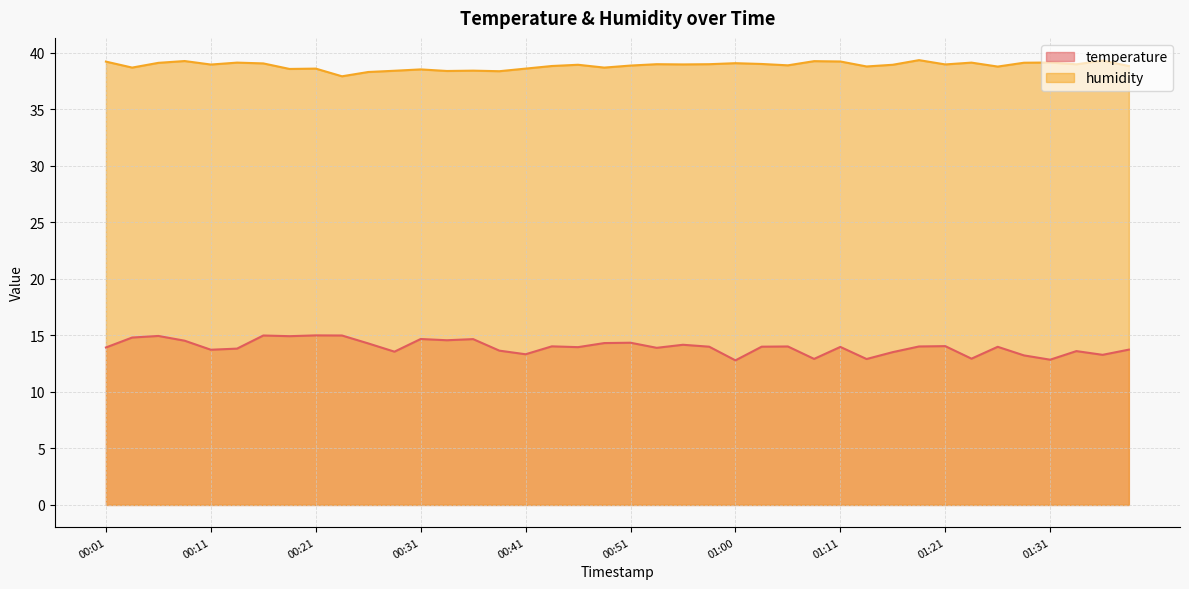

At 00:46, list the series in order from smallest to largest.

temperature, humidity